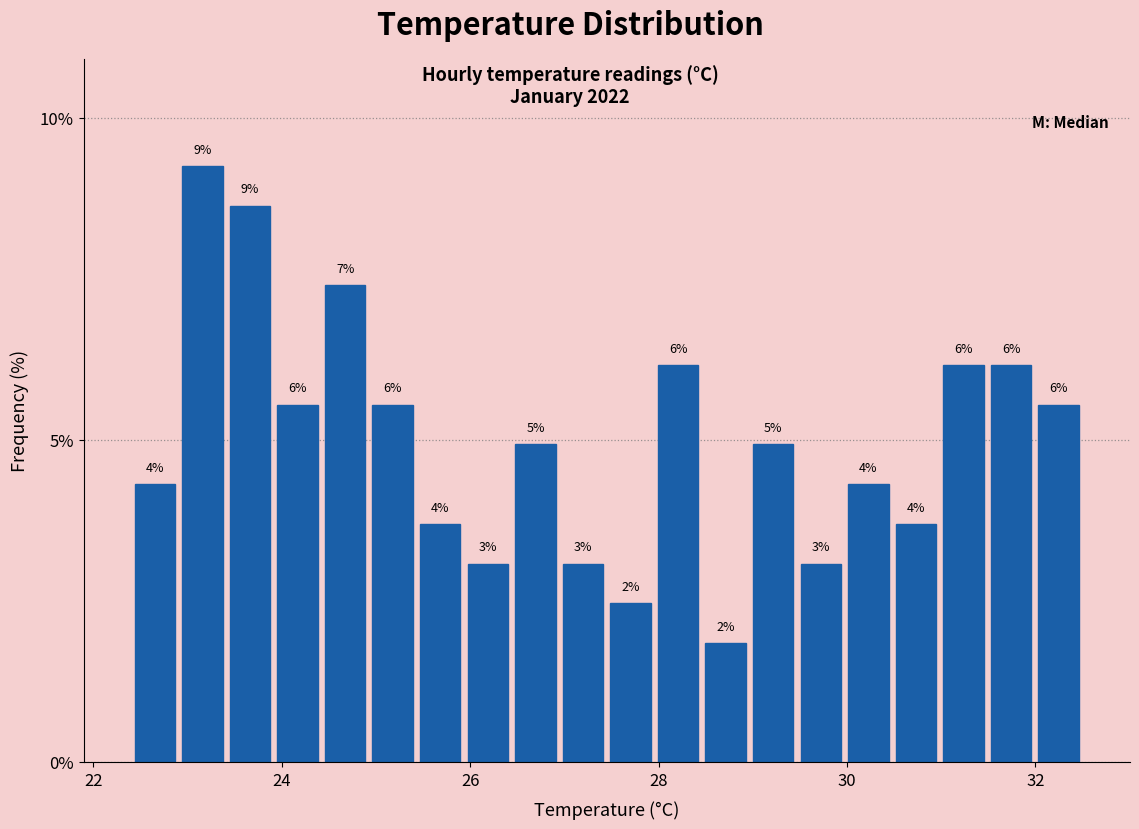

Read against the x-axis, roughly where is the centre of the tallest bar?

23.2